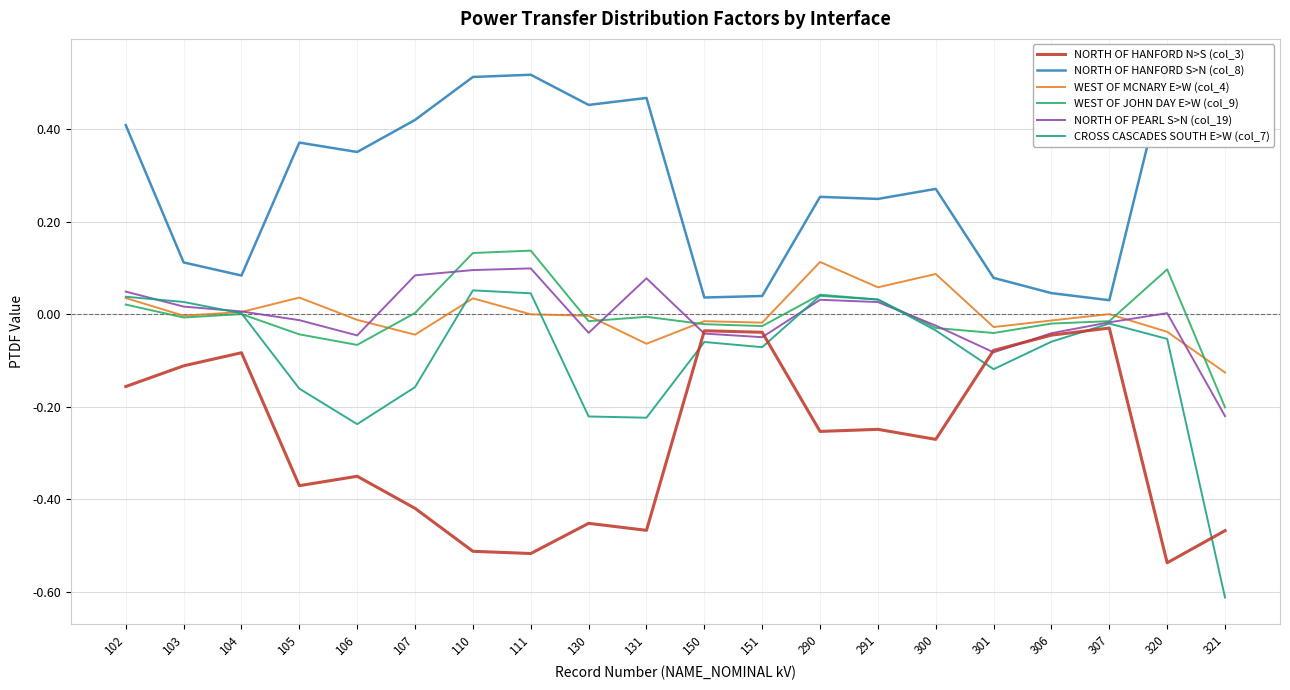

At which category is the sum across all series the highest?

102